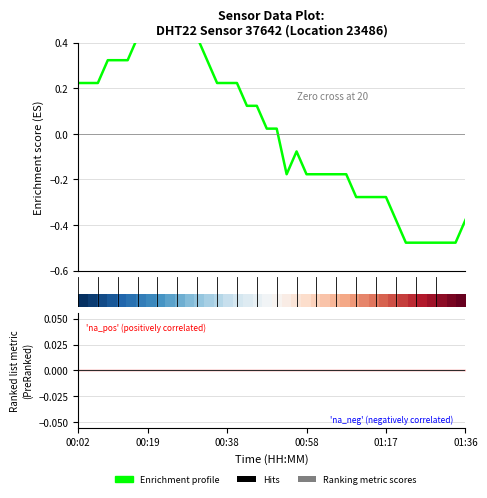

Does the chart have visible grid lines?

Yes